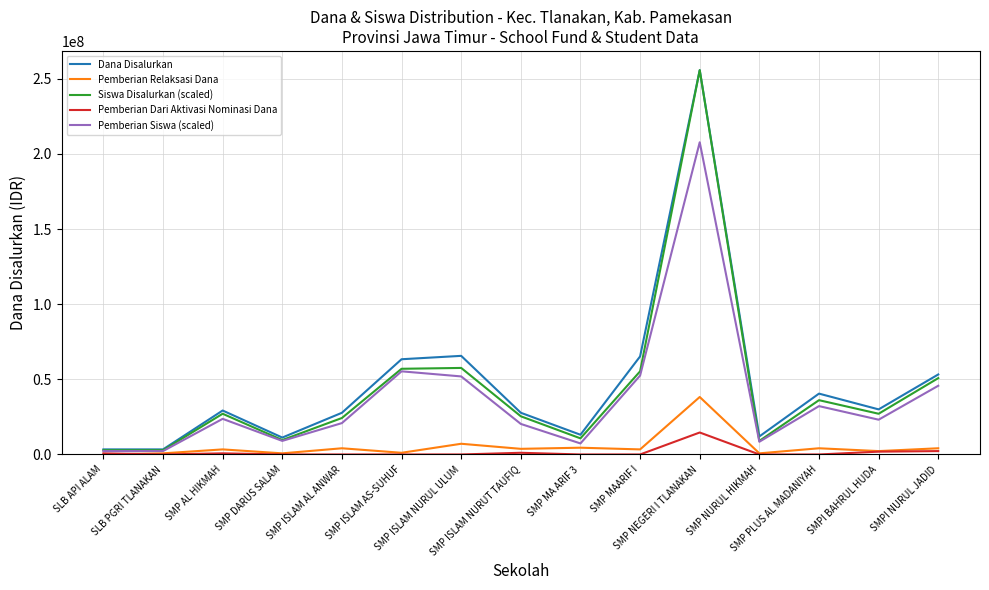

How many interior local peaks does the Pemberian Siswa (scaled) series have?

4